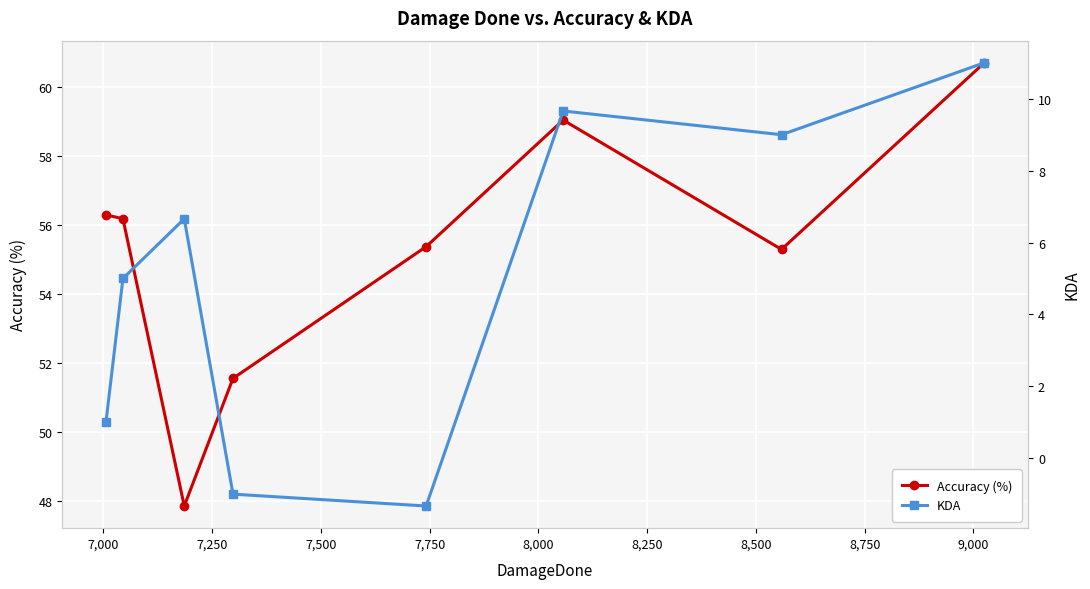

What are all the series names shown in the legend?

Accuracy (%), KDA